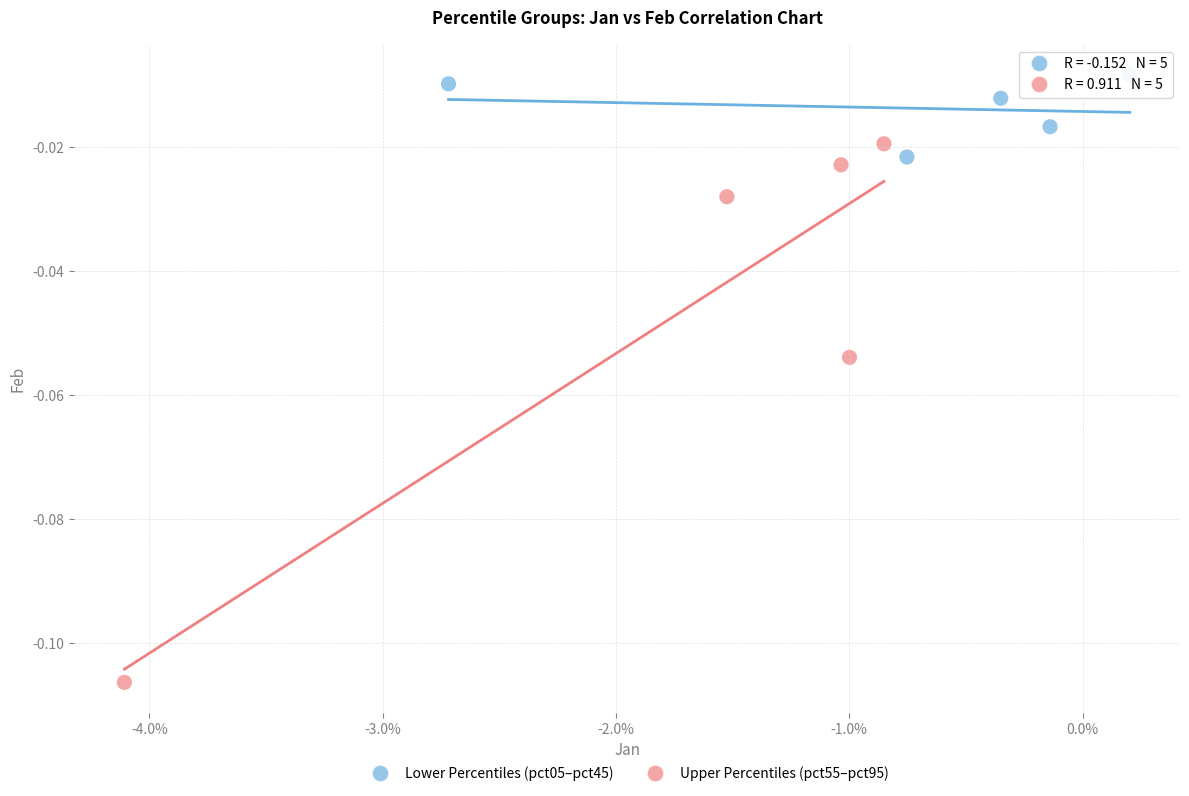

Which series contains the highest Y value?

Lower Percentiles (pct05–pct45)